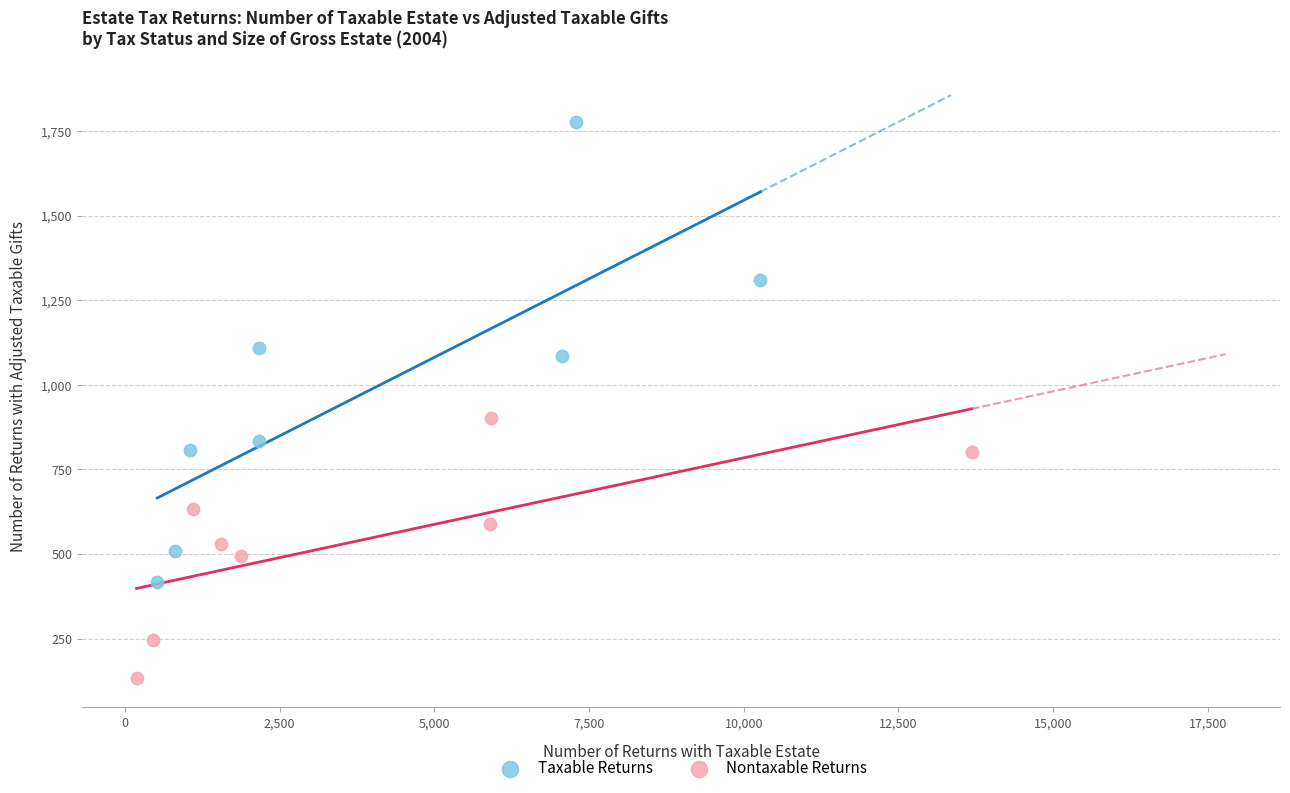

What are all the series names shown in the legend?

Taxable Returns, Nontaxable Returns